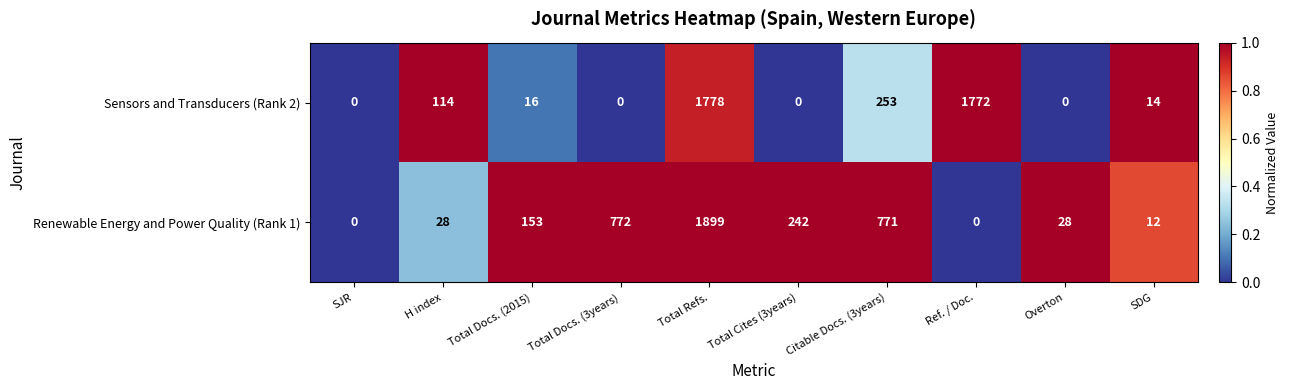

How many values in Sensors and Transducers (Rank 2) are above zero?

6